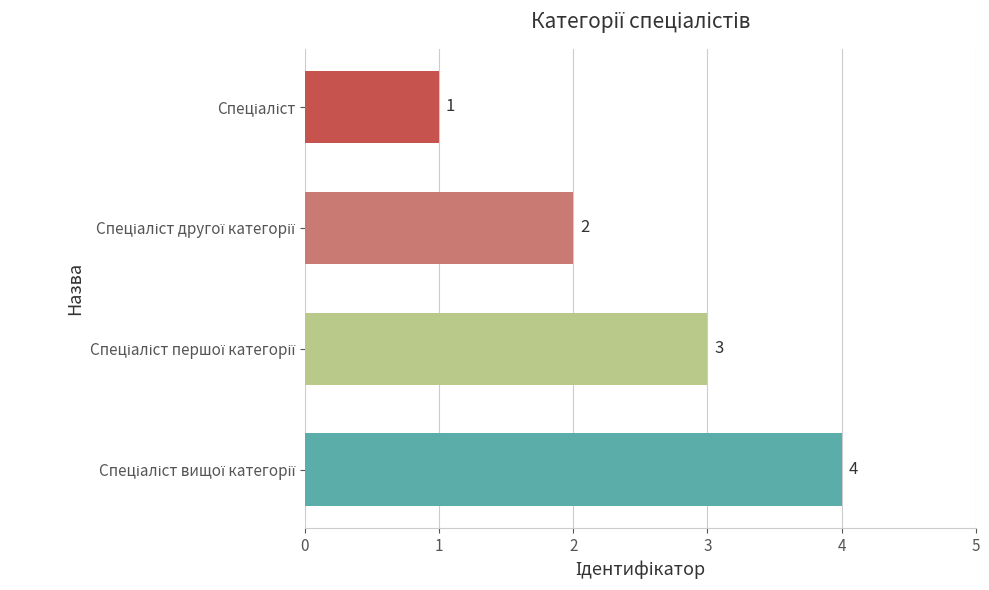

Are the bars grouped side by side (vs. stacked)?

No